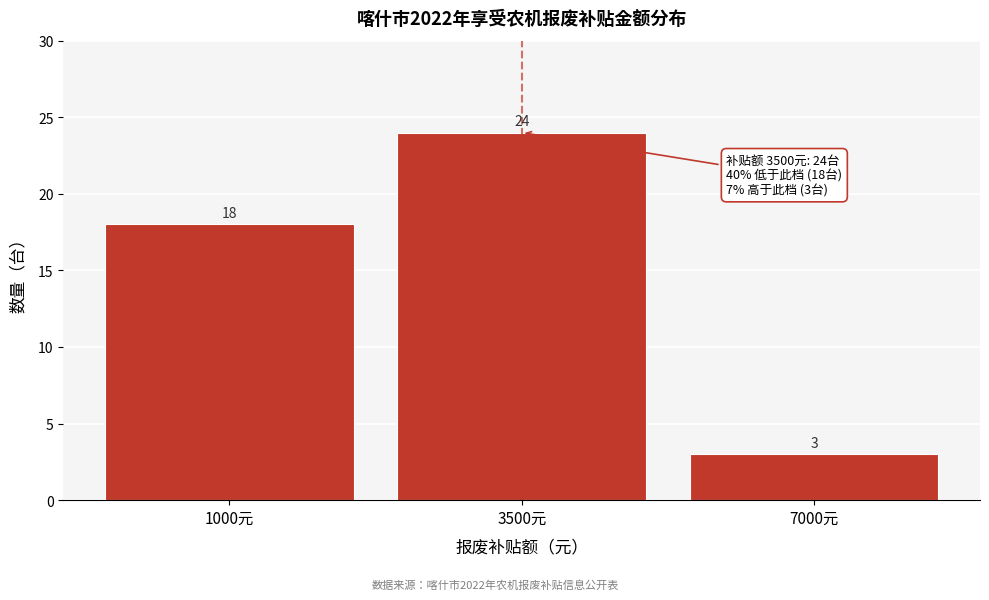

Reading right to left, list all the values displayed in this chart.

3	24	18